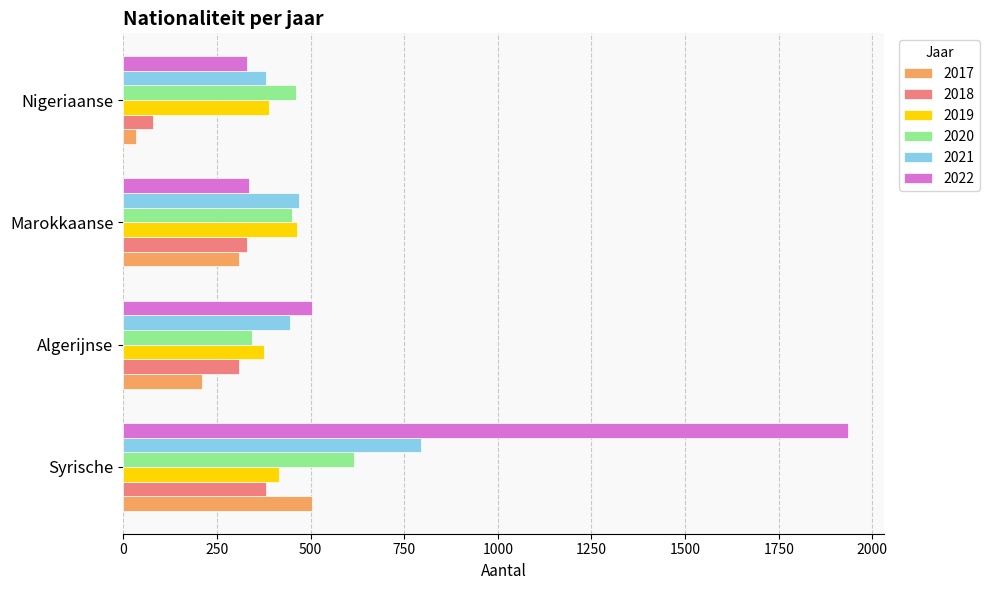

At which category is the sum across all series the highest?

Syrische